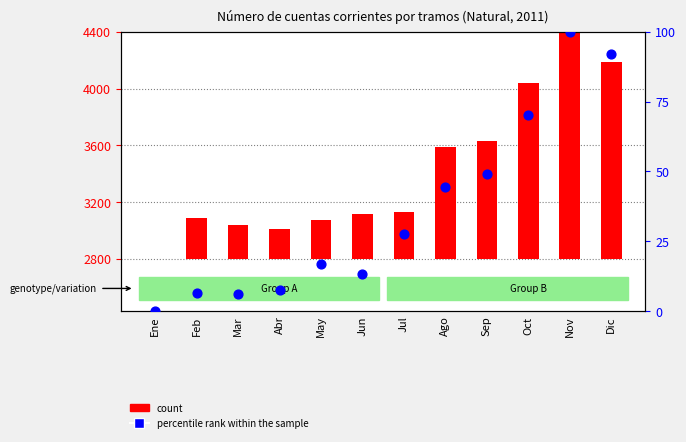

What is the total value across all series at Jul?

356.7